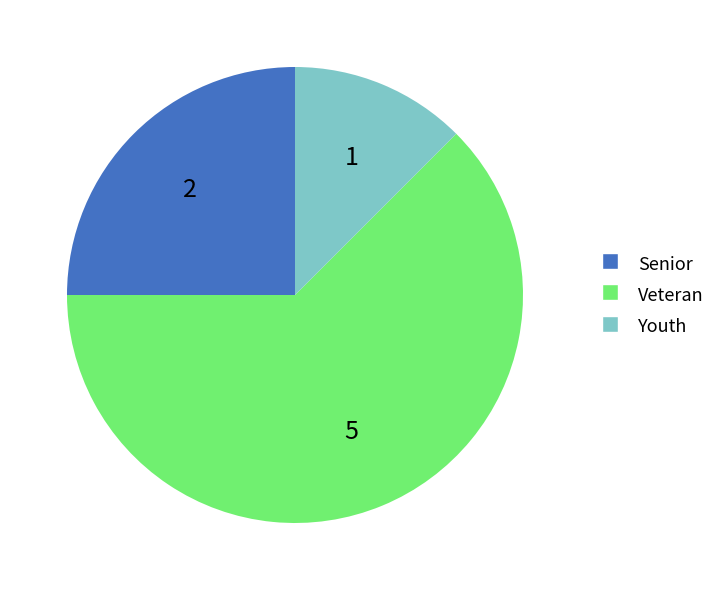

Do Veteran and Youth together represent more than half of the pie?

Yes